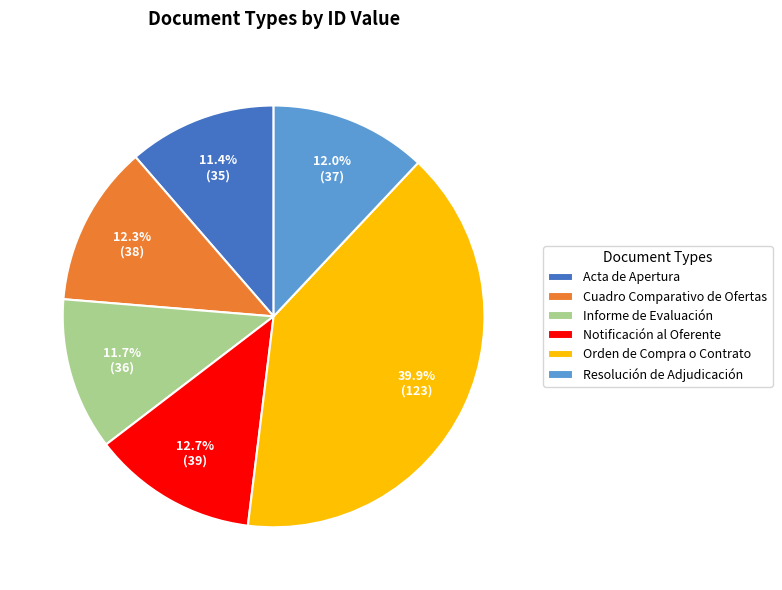

Is there any slice that represents more than half of the pie?

No